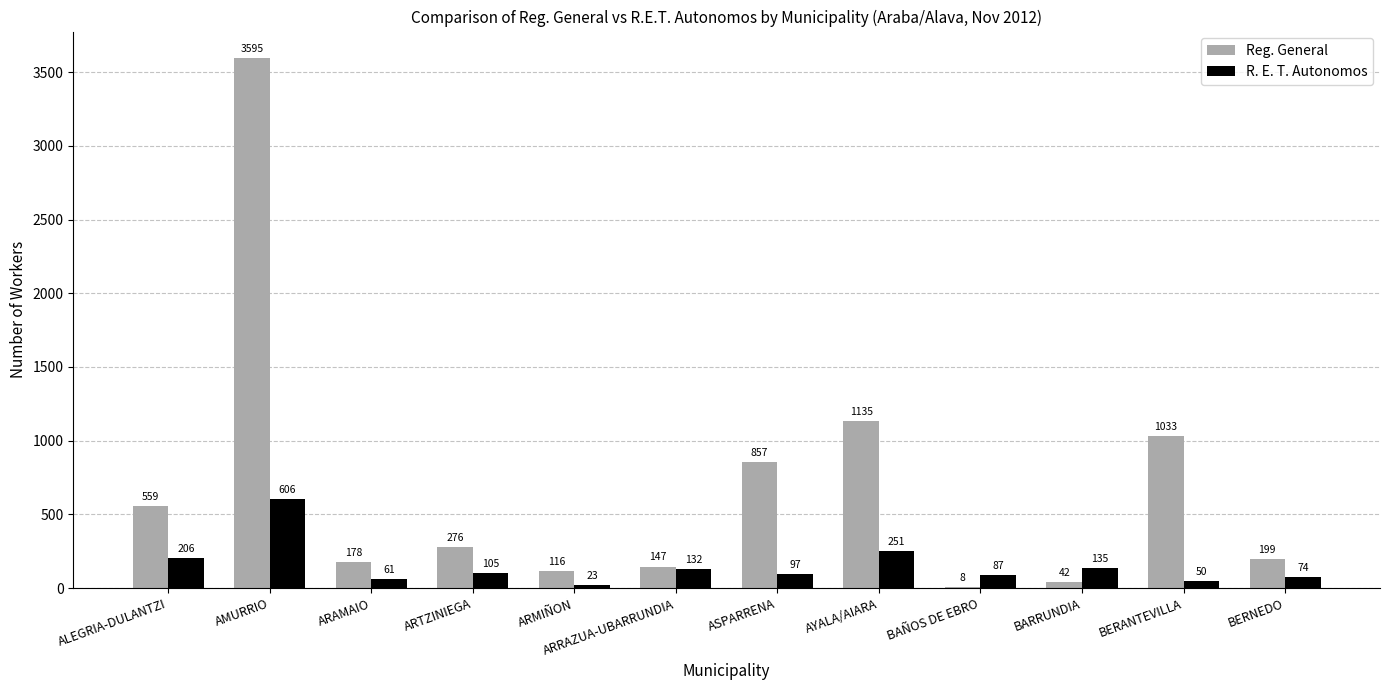

At which label is R. E. T. Autonomos closest to 314?

AYALA/AIARA